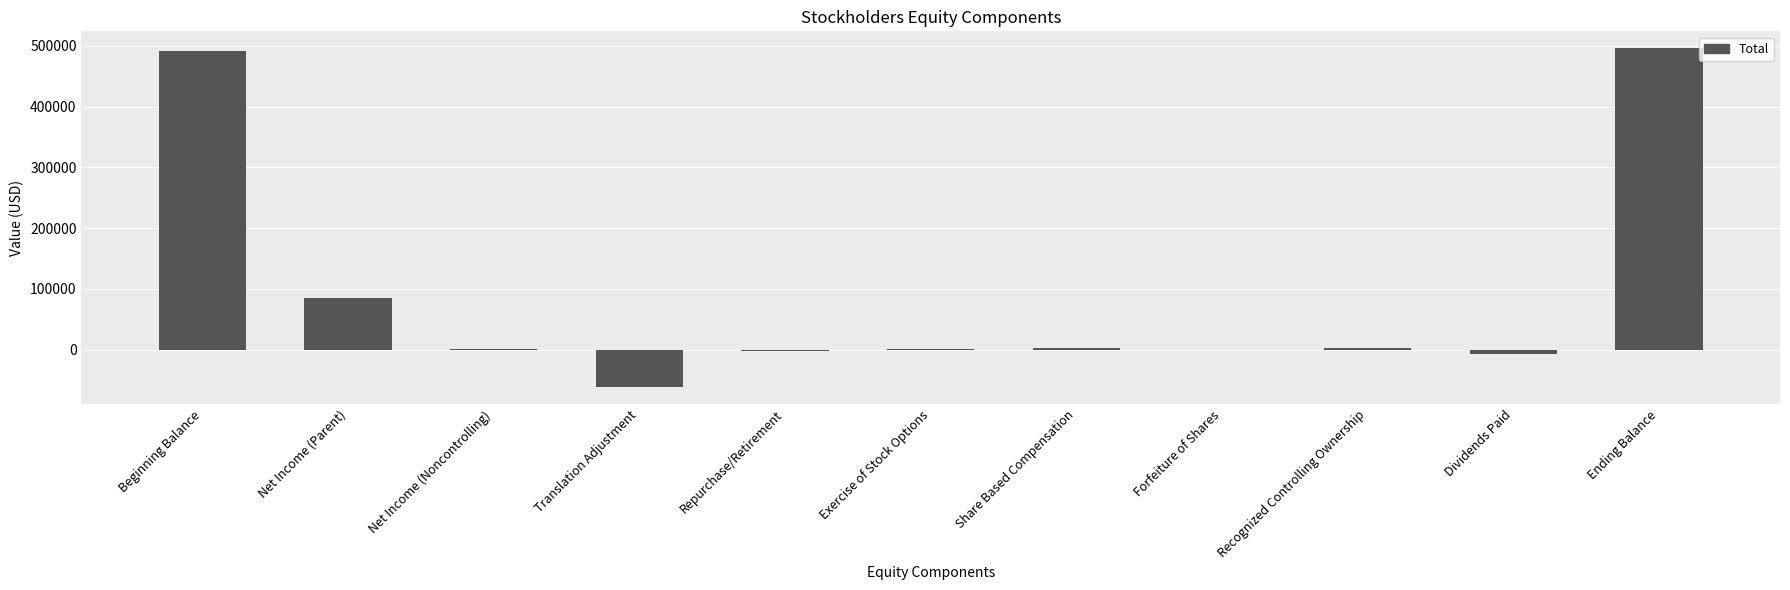

How many series are shown in this chart?

1